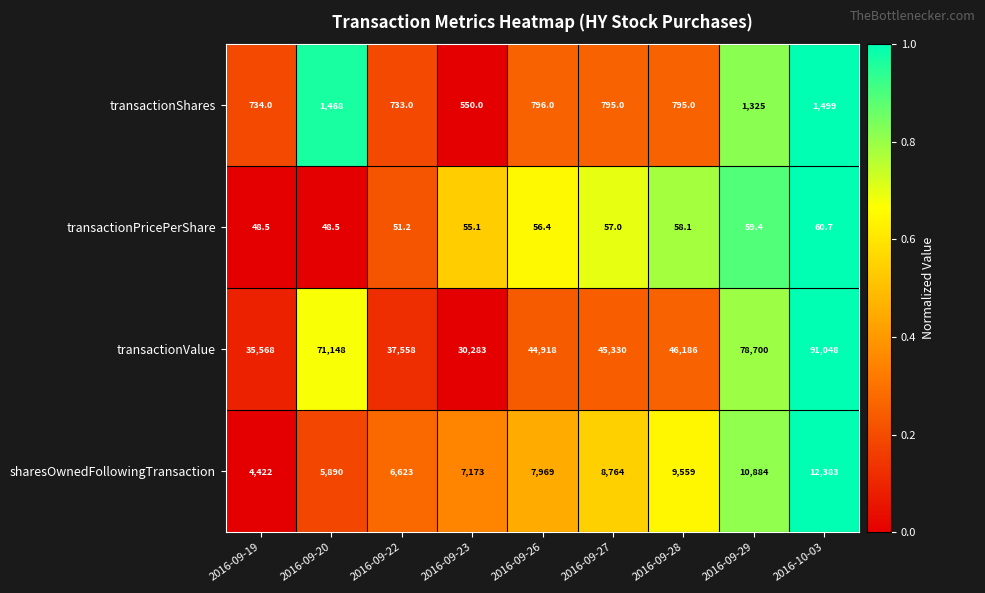

Rank the series at 2016-09-19 from highest to lowest value.

transactionValue, sharesOwnedFollowingTransaction, transactionShares, transactionPricePerShare